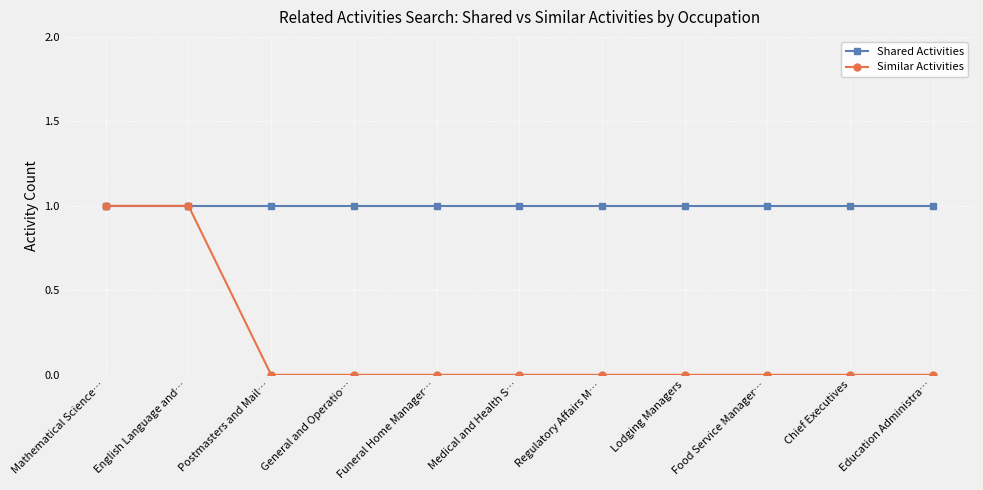

Which series has the largest total across all categories?

Shared Activities